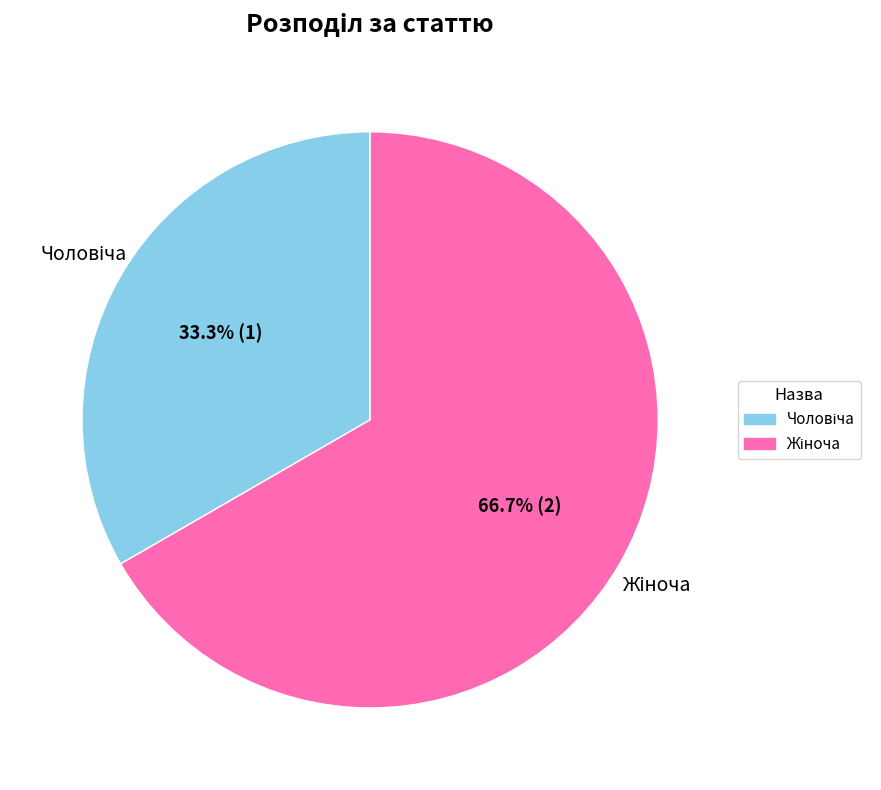

How many slices are in this pie chart?

2